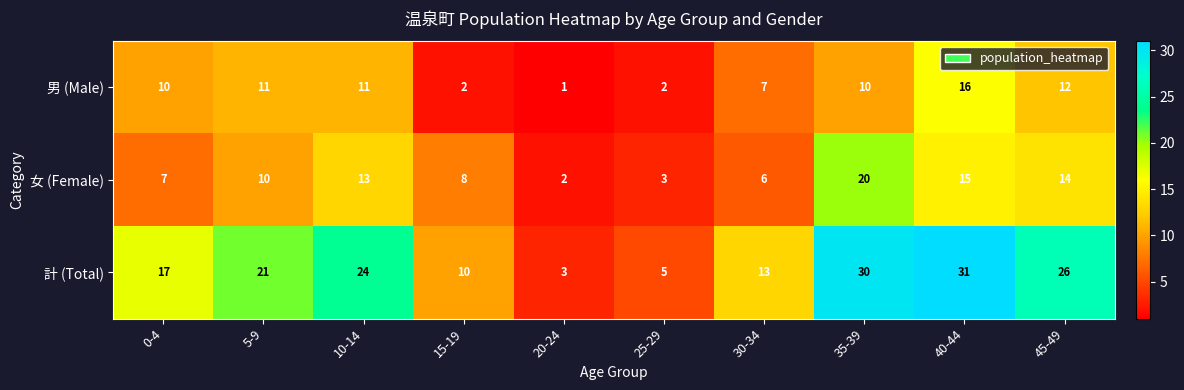

Reading left to right, extract all data points from this chart.

男 (Male): 10	11	11	2	1	2	7	10	16	12
女 (Female): 7	10	13	8	2	3	6	20	15	14
計 (Total): 17	21	24	10	3	5	13	30	31	26